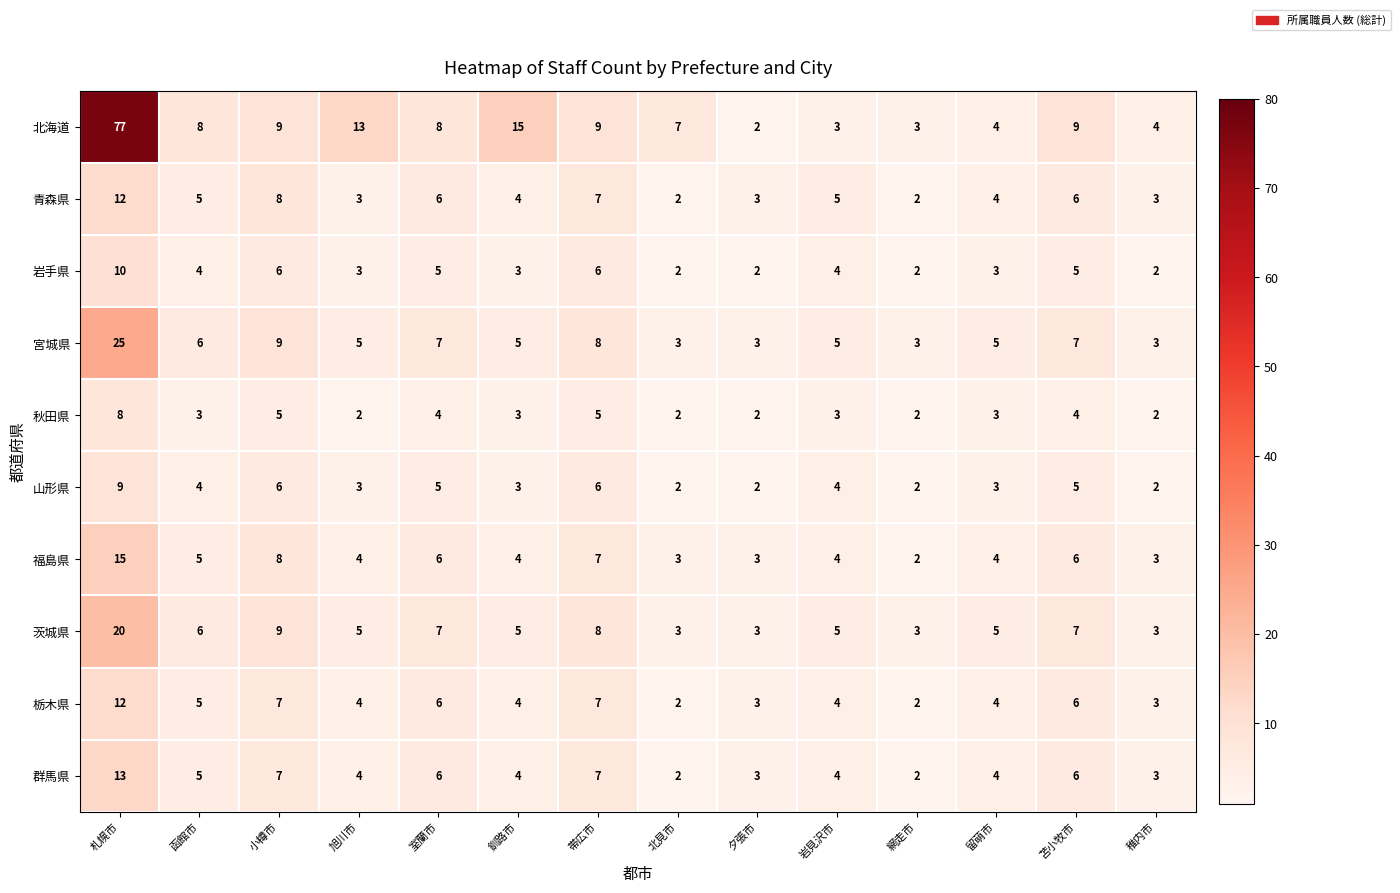

What is the maximum value shown in the chart?

77